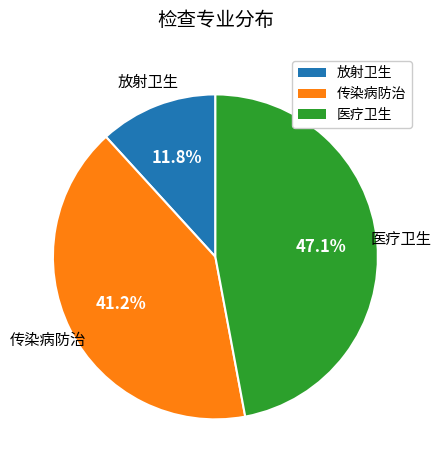

Count the number of slices in the pie.

3